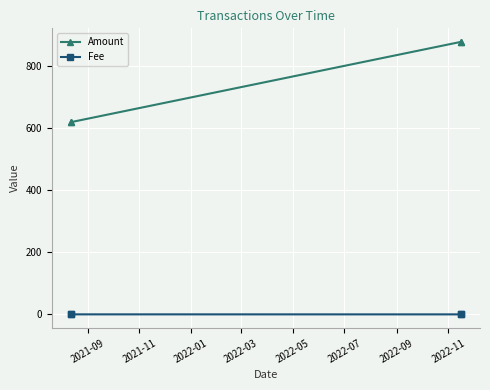

At how many categories does at least one series exceed 566?

4